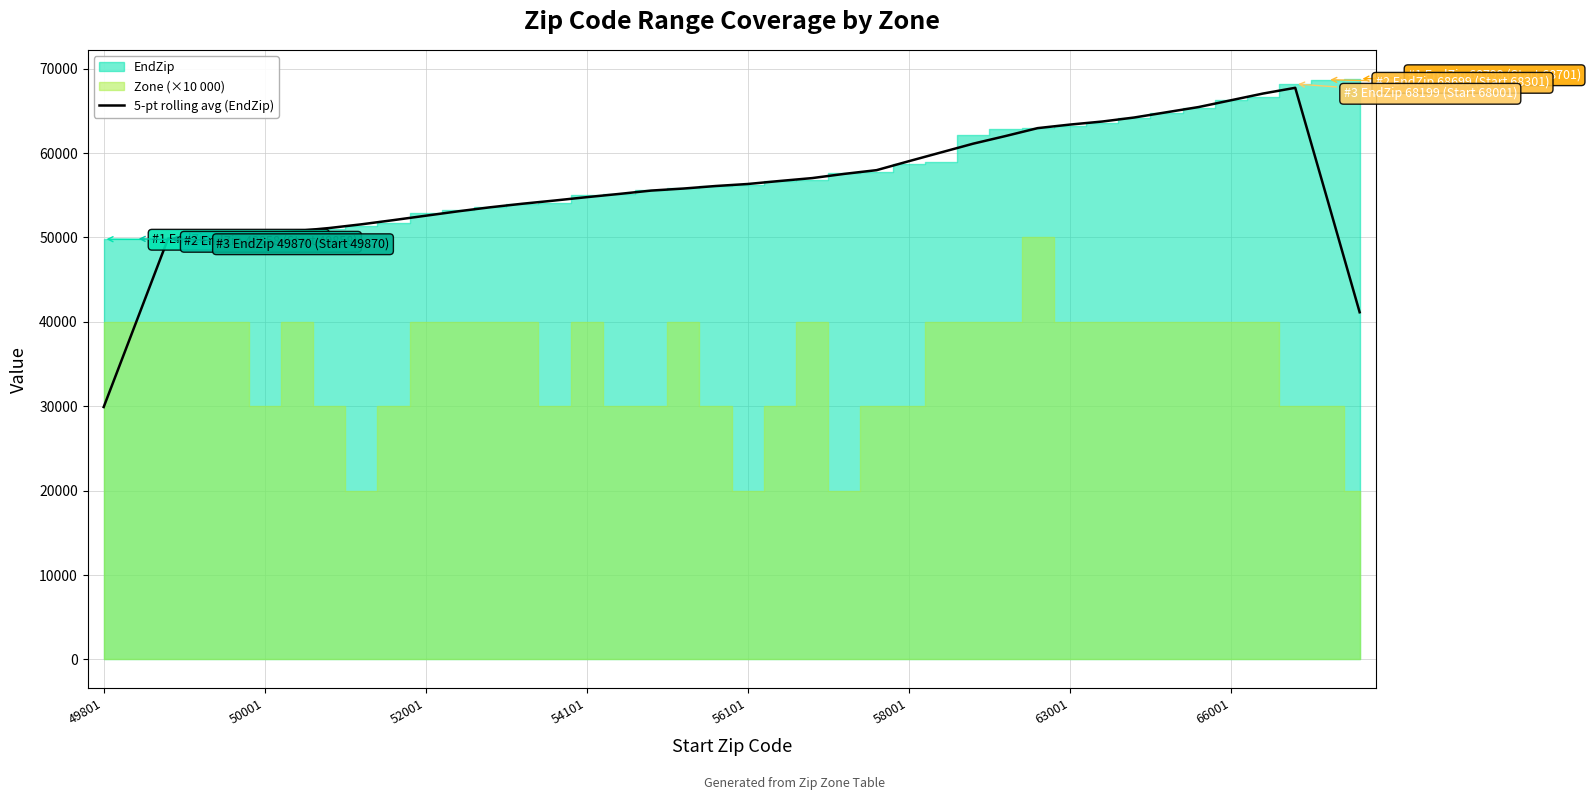

At which label does 5-pt rolling avg (EndZip) reach its minimum?

49801